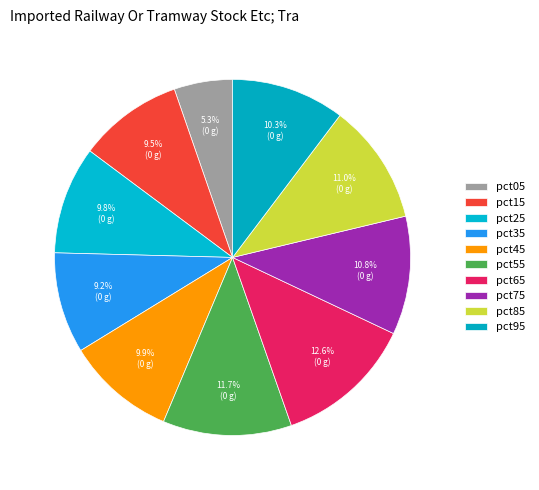

Is pct65 the majority of the pie?

No